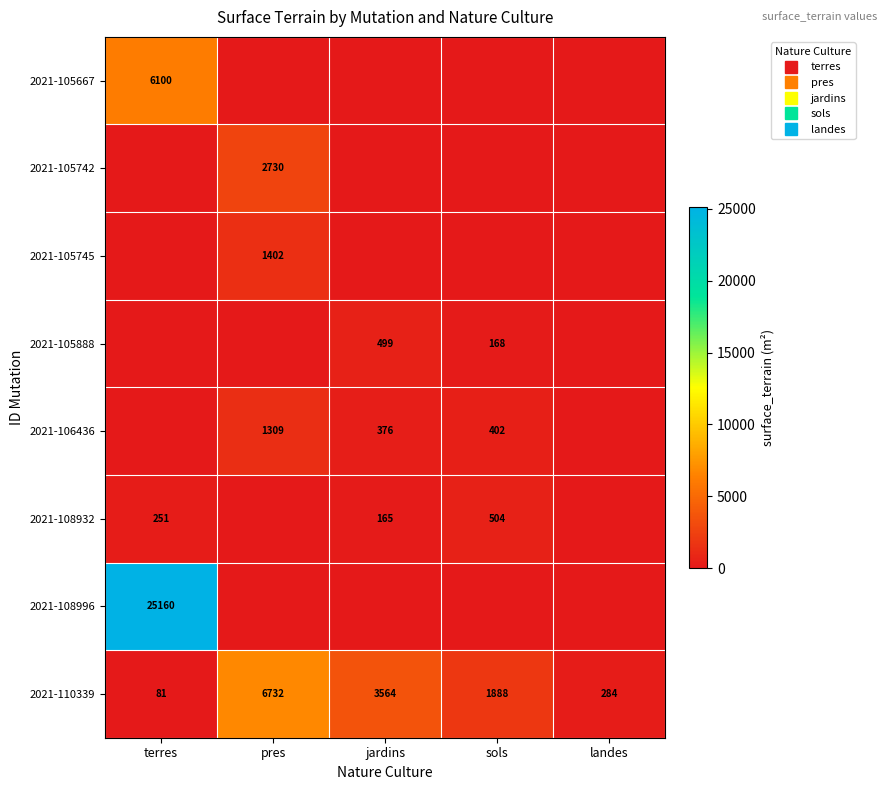

Which has a higher value, terres or pres?

terres